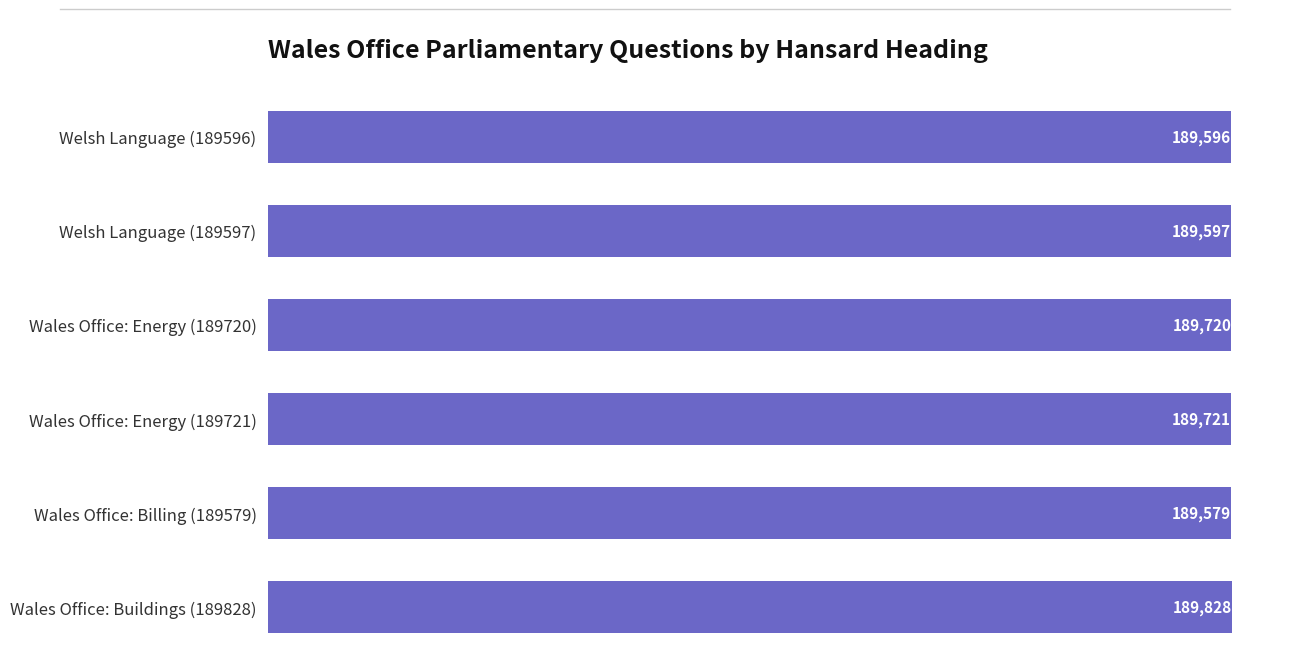

Count the number of data series in this chart.

1